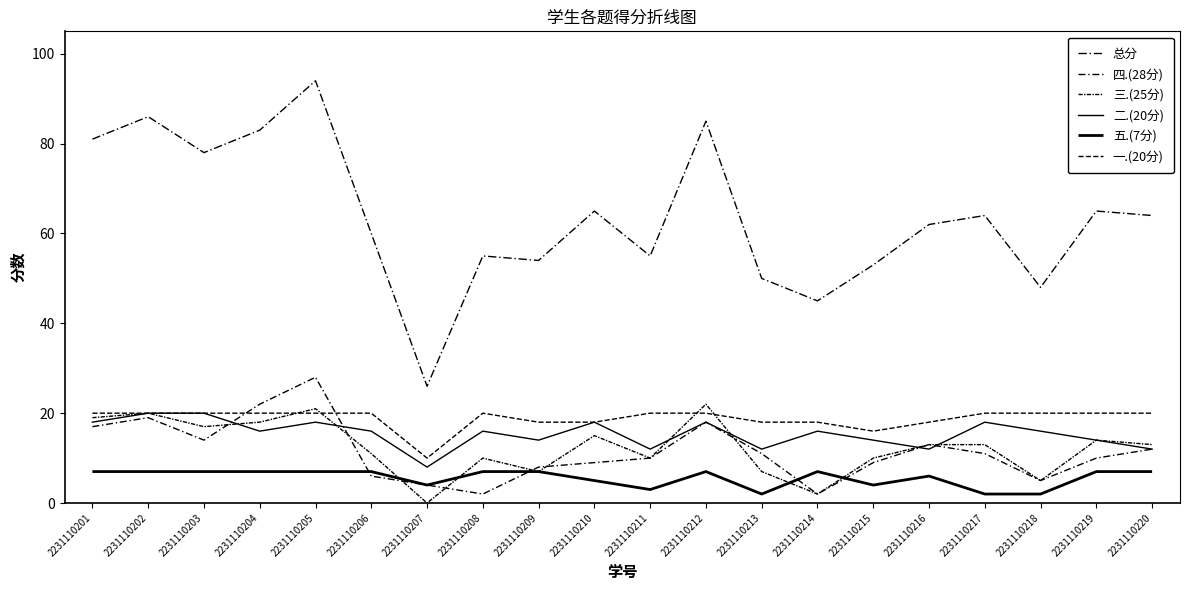

Does the chart have visible grid lines?

No